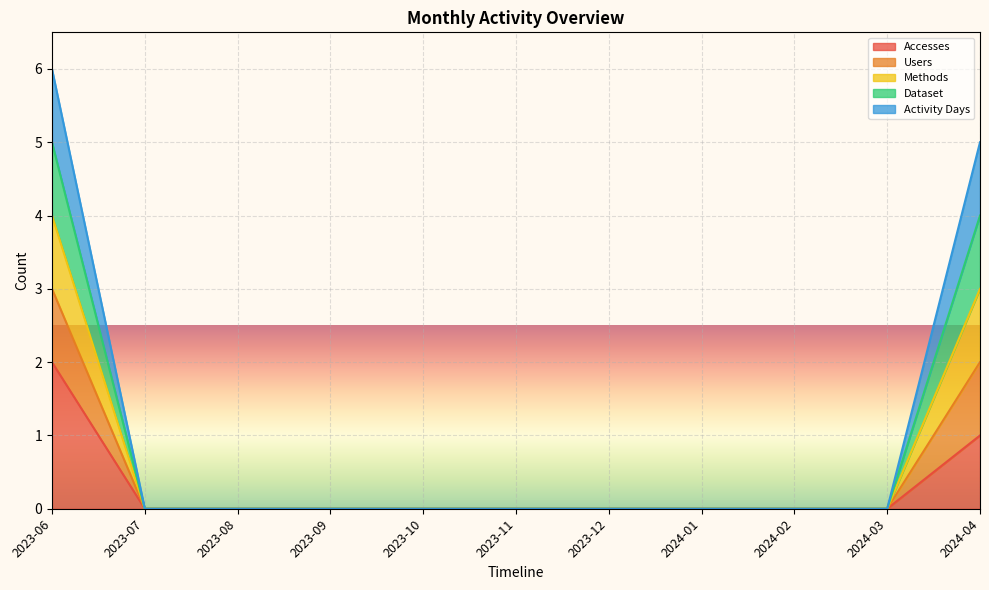

True or false: Dataset and Users cross at least once.

False